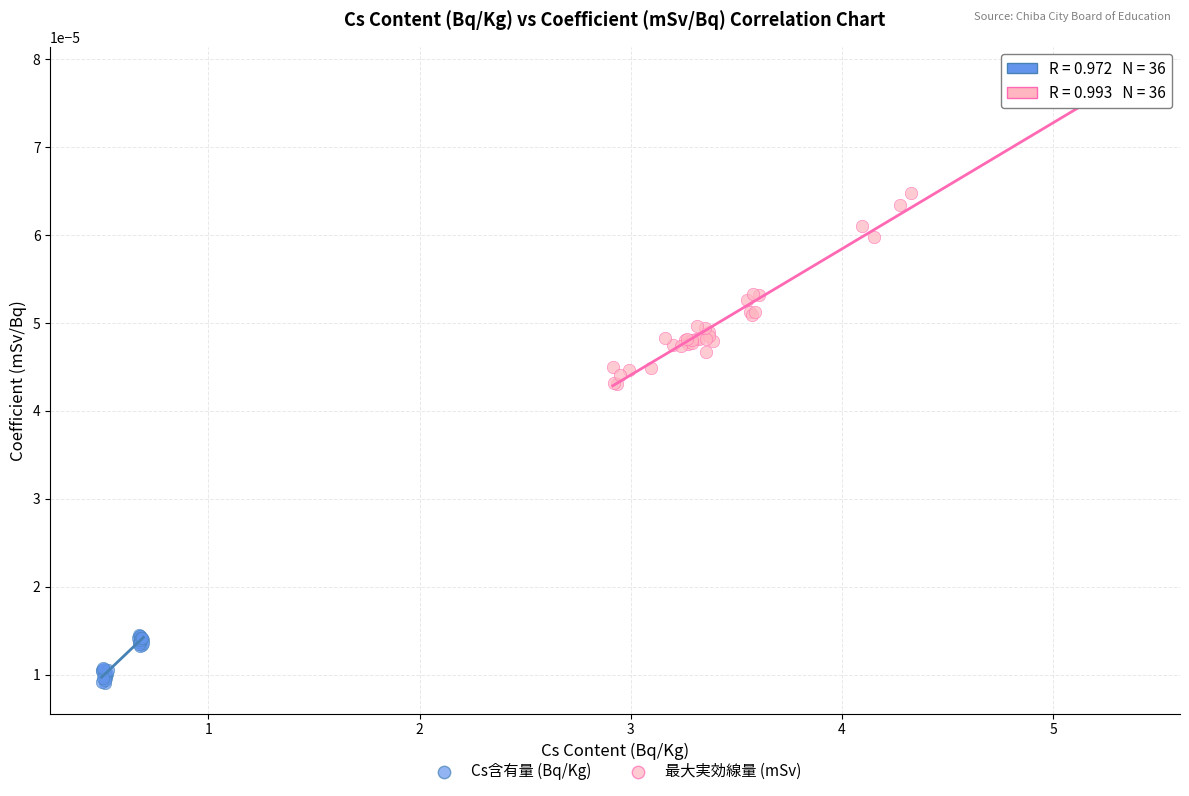

Which series reaches the maximum Y coordinate?

最大実効線量 (mSv)